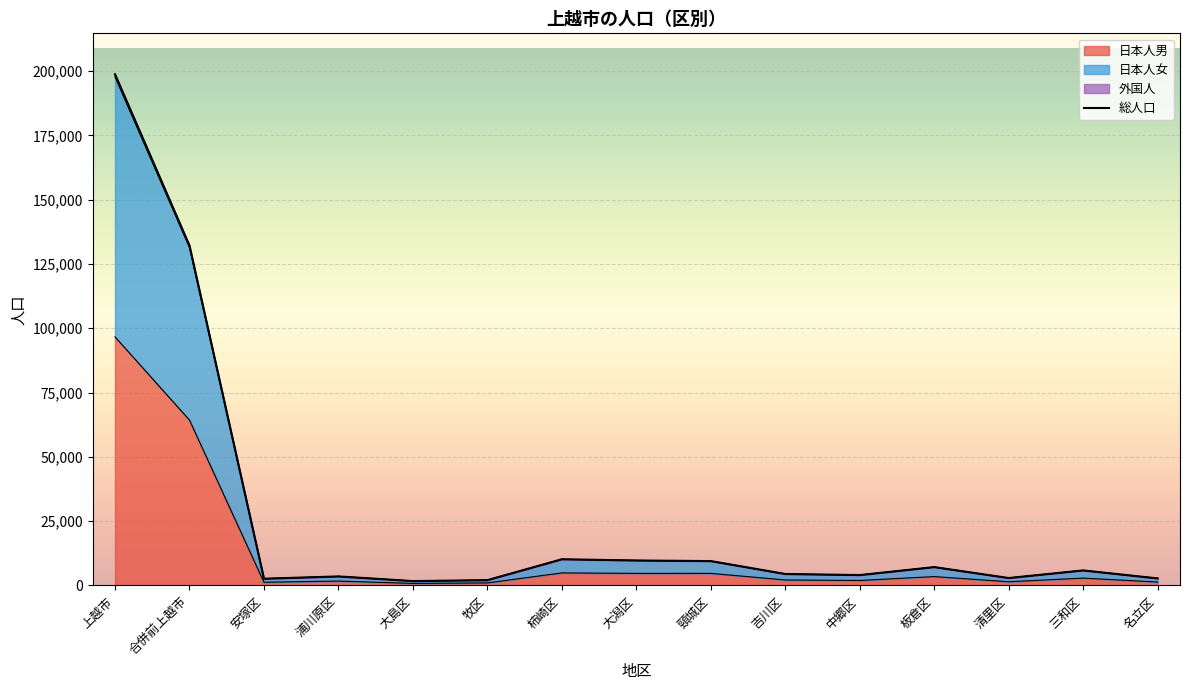

How many lines are shown in the chart?

1